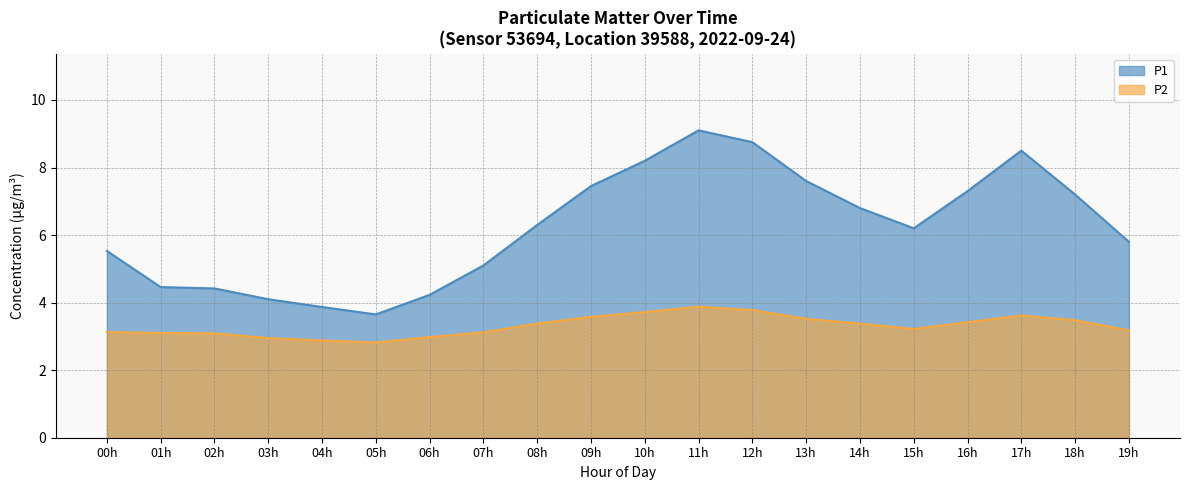

At how many categories does at least one series exceed 5?

14